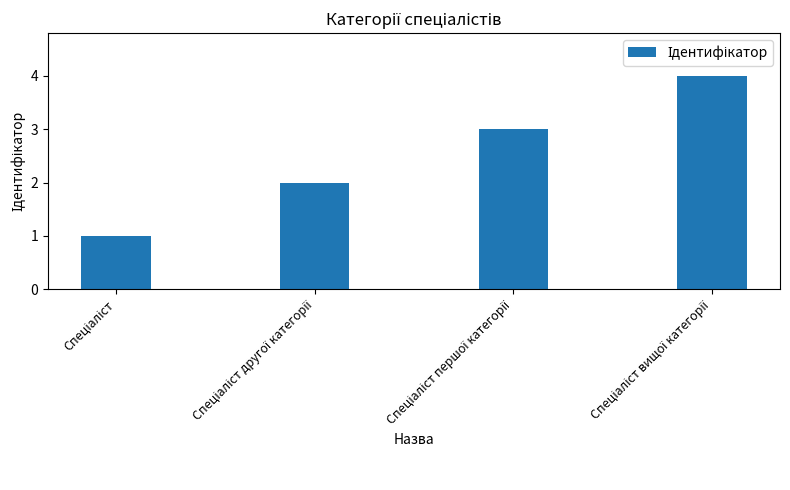

What is the maximum value shown in the chart?

4